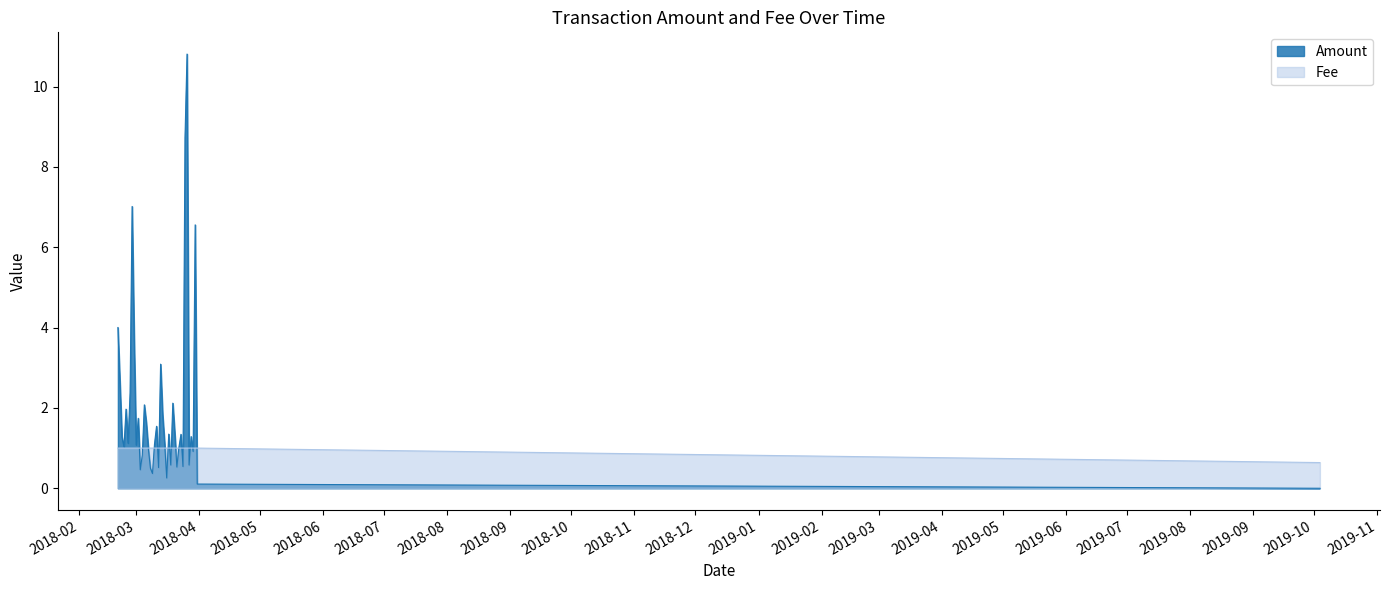

What is the total value across all series at 2018-03-27?

1.6